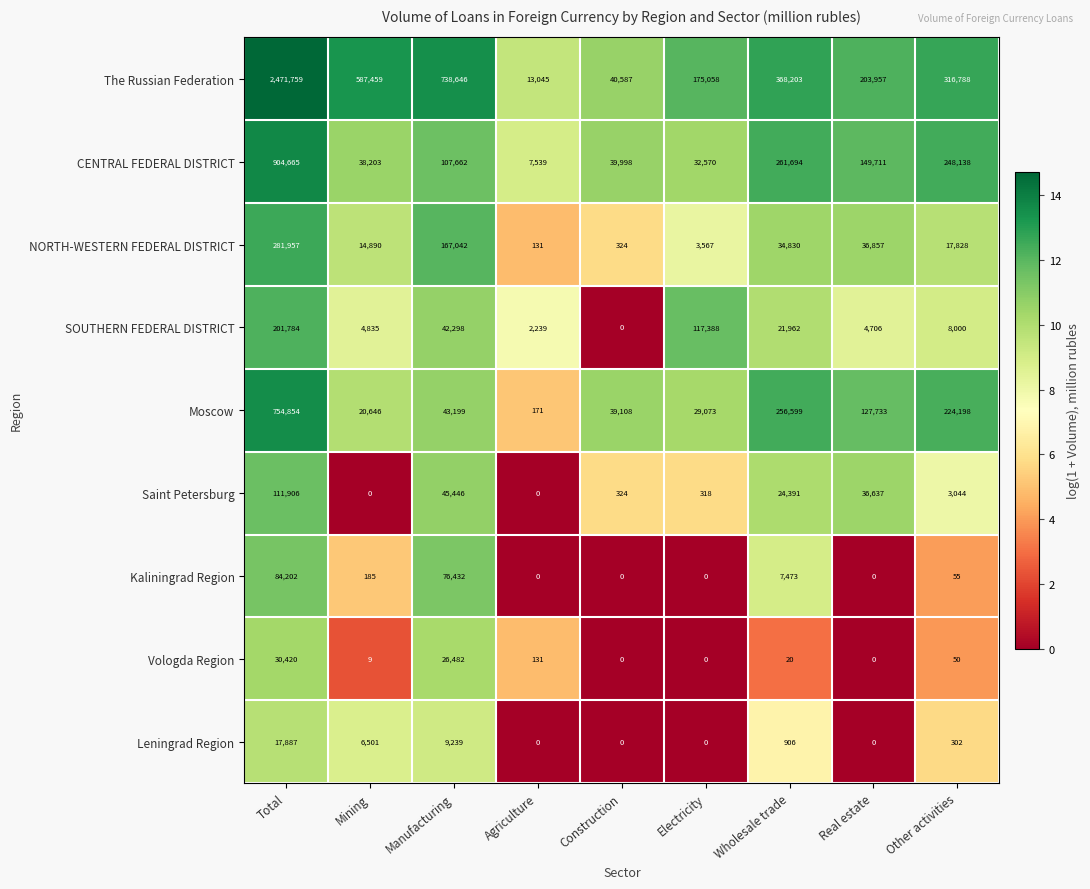

What is the greatest value displayed?

2471759